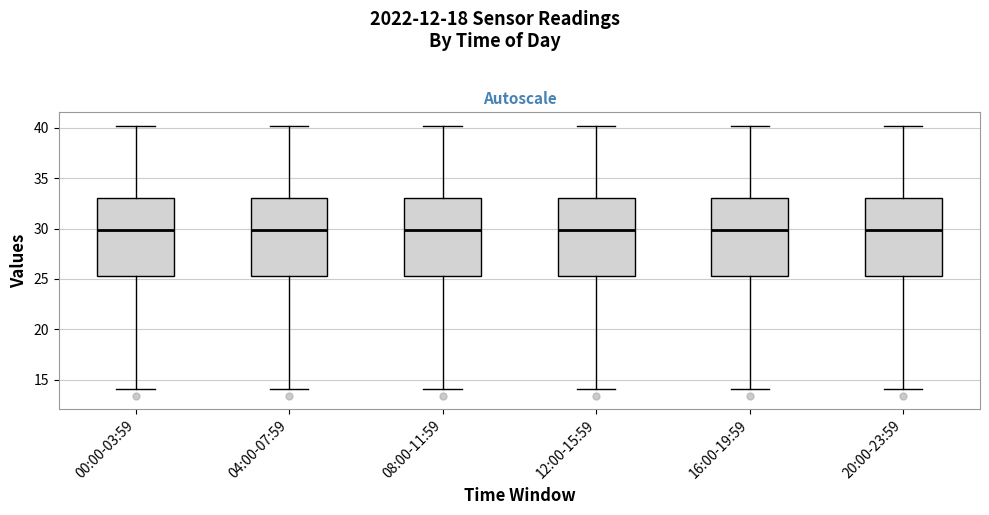

Reading left to right, read every box against the y-axis: the position of its median line, the range the box covers, and the ends of its whiskers. The values are not printed on the chart, so give them approximately, as read against the axis.

00:00-03:59: median 30.0, box 25.5 to 33.0, whiskers 14.0 to 40.0
04:00-07:59: median 30.0, box 25.5 to 33.0, whiskers 14.0 to 40.0
08:00-11:59: median 30.0, box 25.5 to 33.0, whiskers 14.0 to 40.0
12:00-15:59: median 30.0, box 25.5 to 33.0, whiskers 14.0 to 40.0
16:00-19:59: median 30.0, box 25.5 to 33.0, whiskers 14.0 to 40.0
20:00-23:59: median 30.0, box 25.5 to 33.0, whiskers 14.0 to 40.0